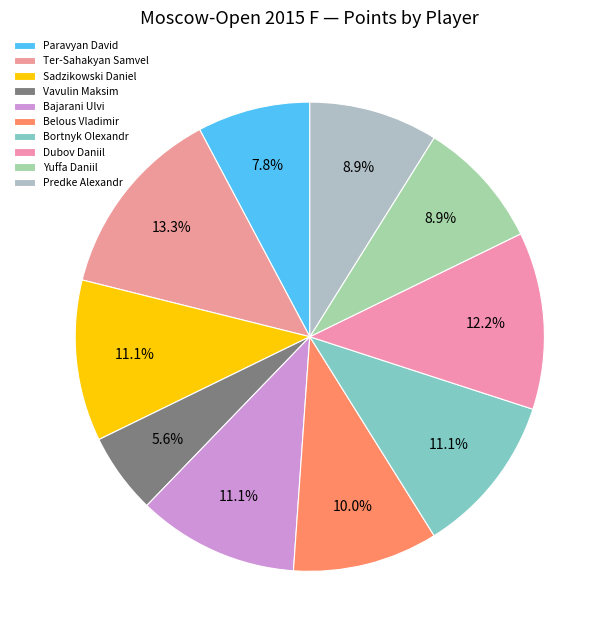

Approximately how many times larger is the value at Predke Alexandr compared to Paravyan David?

1.1